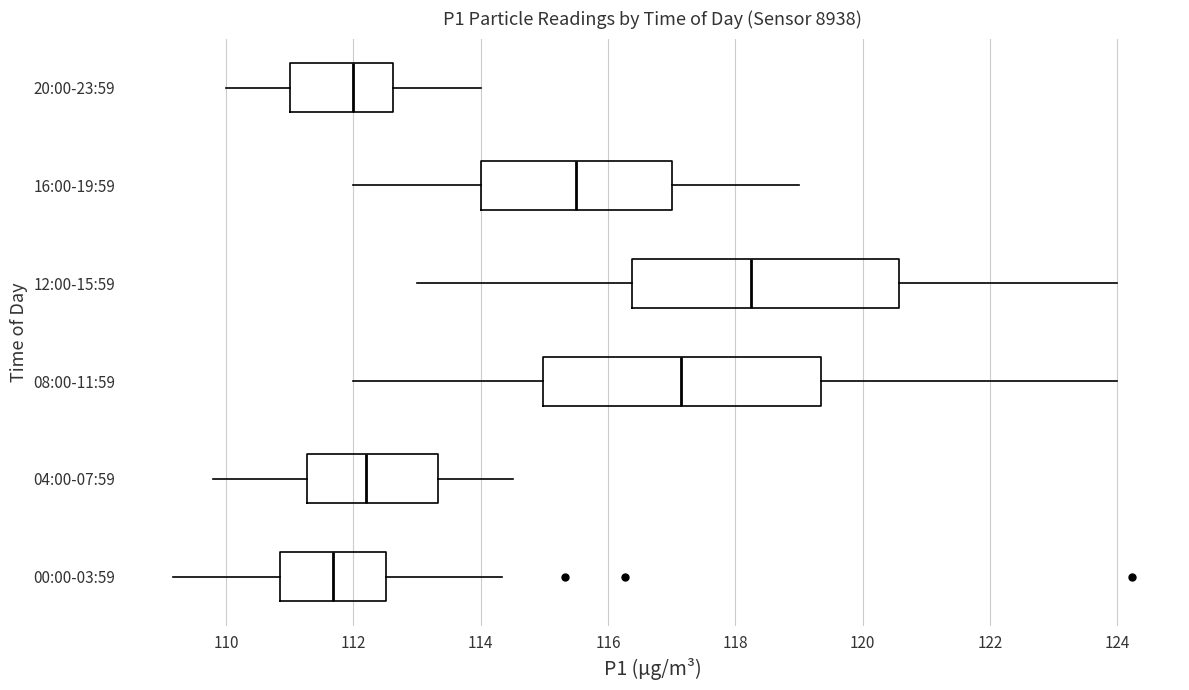

Reading bottom to top, transcribe this box plot: for each box, give where its median line is, the range the box spans, and where its two whiskers end, as read against the x-axis. The values are not printed on the chart, so give them approximately, as read against the axis.

00:00-03:59: median 111.6, box 110.8 to 112.6, whiskers 109.2 to 114.4
04:00-07:59: median 112.2, box 111.2 to 113.4, whiskers 109.8 to 114.6
08:00-11:59: median 117.2, box 115.0 to 119.4, whiskers 112.0 to 124.0
12:00-15:59: median 118.2, box 116.4 to 120.6, whiskers 113.0 to 124.0
16:00-19:59: median 115.6, box 114.0 to 117.0, whiskers 112.0 to 119.0
20:00-23:59: median 112.0, box 111.0 to 112.6, whiskers 110.0 to 114.0